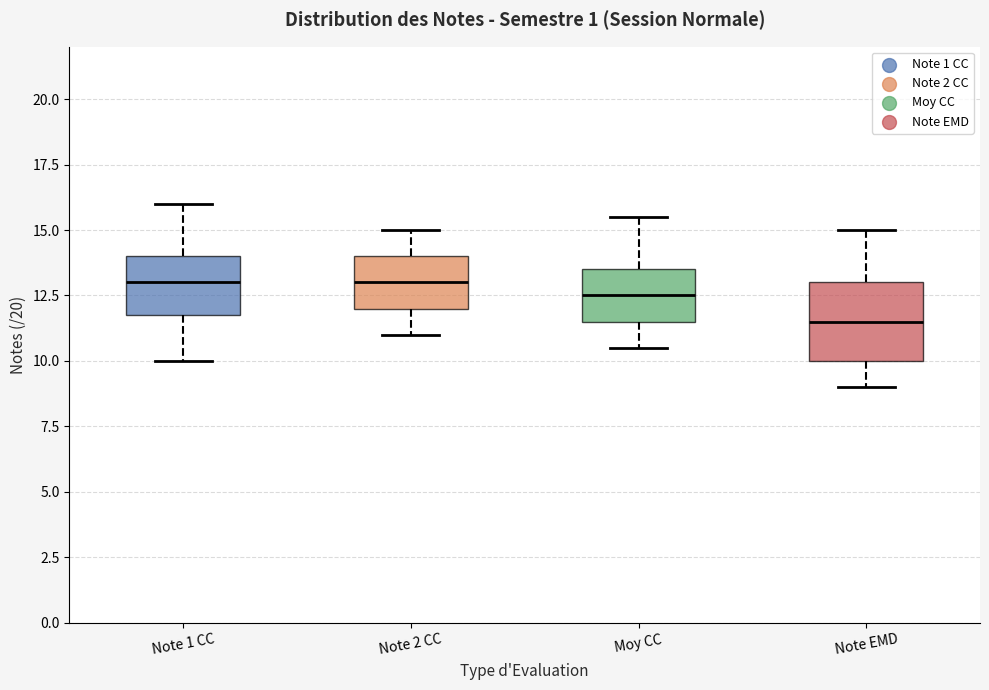

Which box is the tallest, from its lower edge to its upper edge?

Note EMD